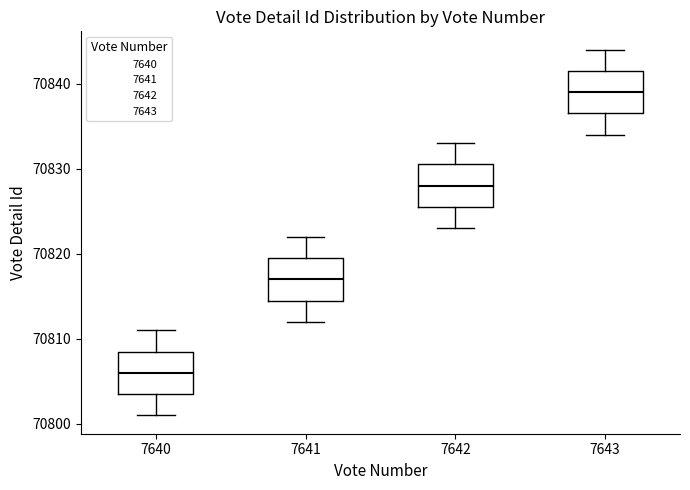

Where is the upper edge of the box at x = 7641 on the y-axis? The values are not printed on the chart, so give them approximately, as read against the axis.

70820